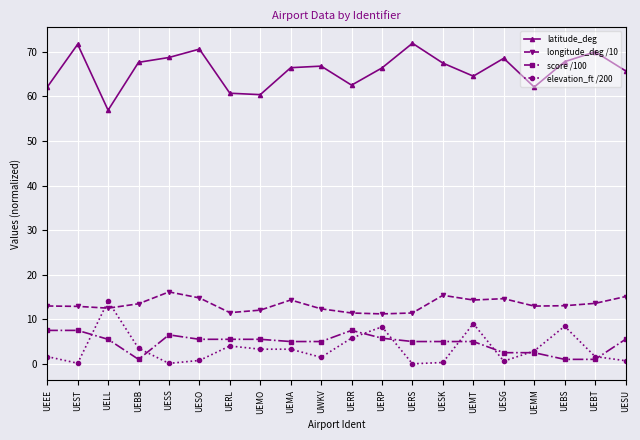

What is the difference between the highest and lowest values at UERS?

71.9